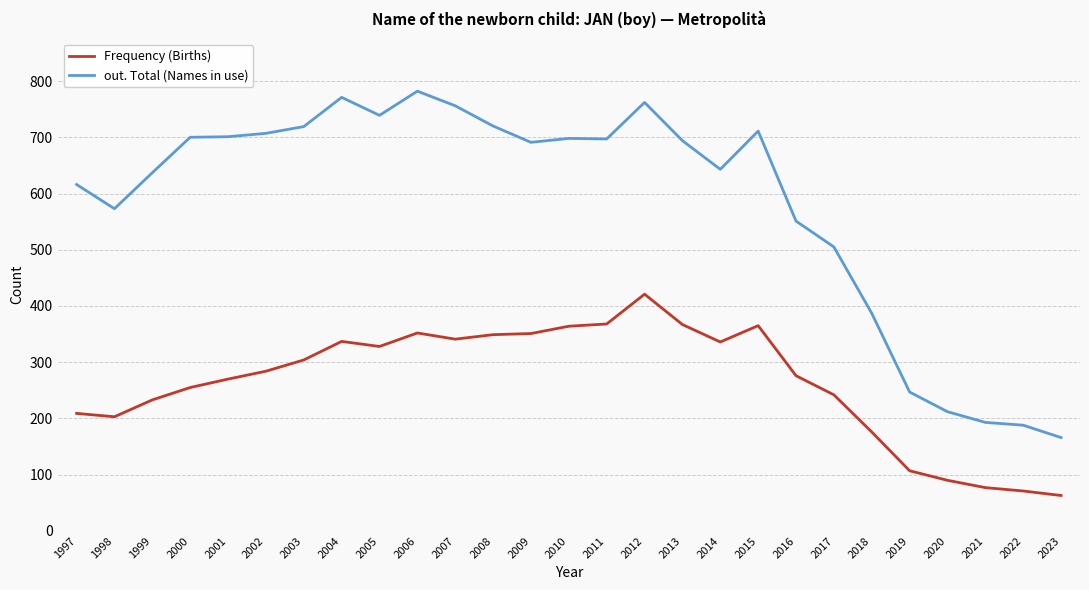

At which category does Frequency (Births) reach its first local peak?

2004